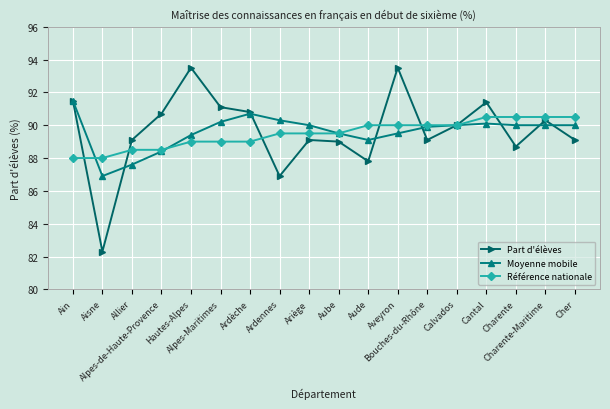

What is the total value across all series at Bouches-du-Rhône?

269.0